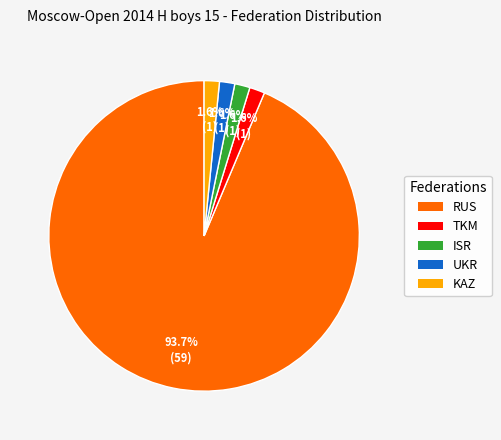

Combined, what portion of the pie is UKR and TKM?

3.2%